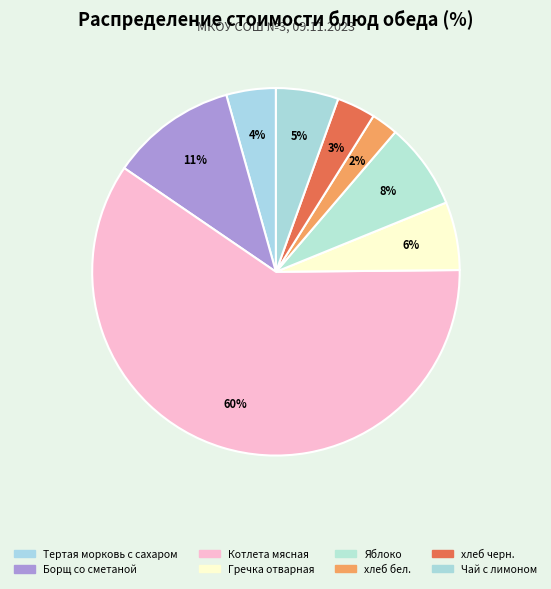

How many slices are in this pie chart?

8